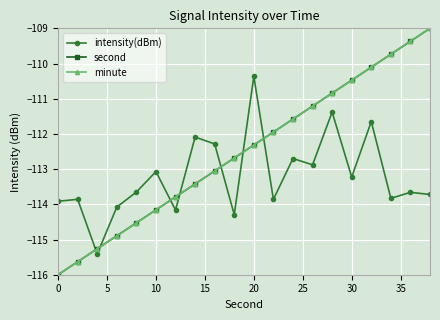

Is this an area chart (filled region under the line)?

No